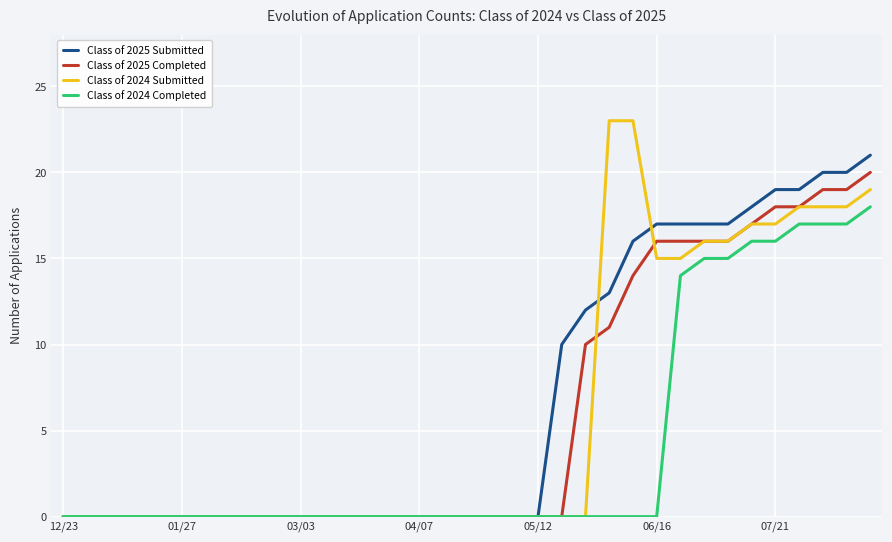

How many series are shown in this chart?

4